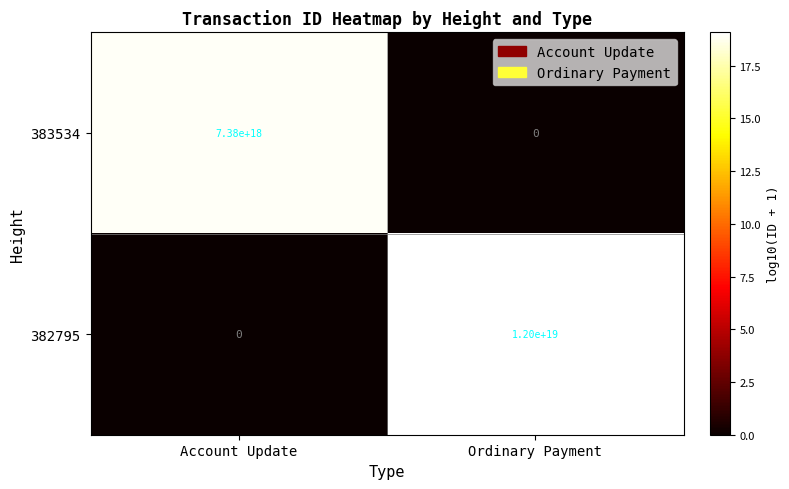

At which category does the chart reach its peak across all series?

Ordinary Payment